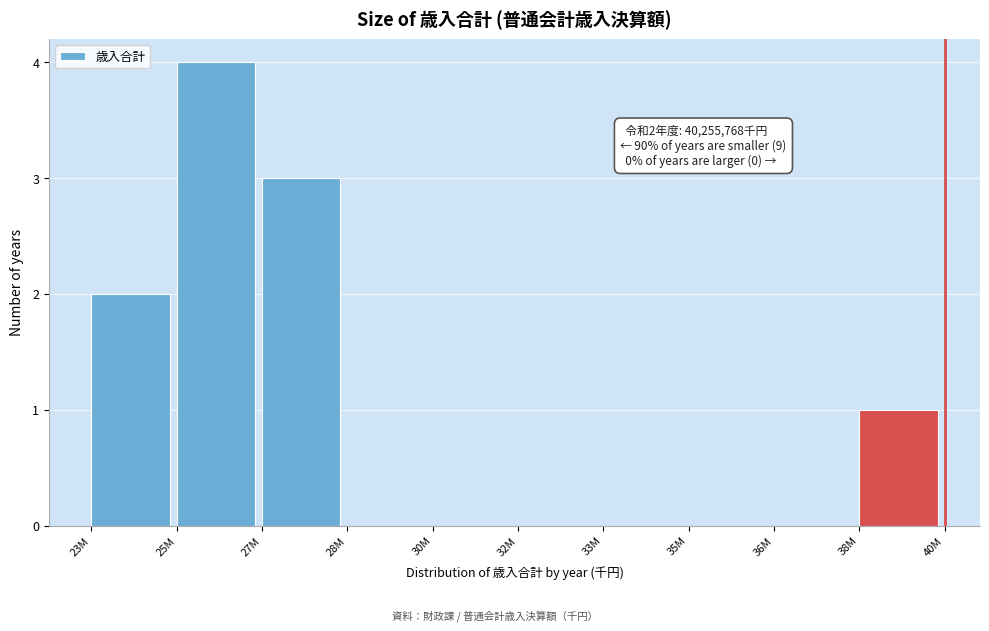

Reading left to right, what are all the values shown in this chart?

23M=2	25M=4	27M=3	28M=0	30M=0	32M=0	33M=0	35M=0	36M=0	38M=1